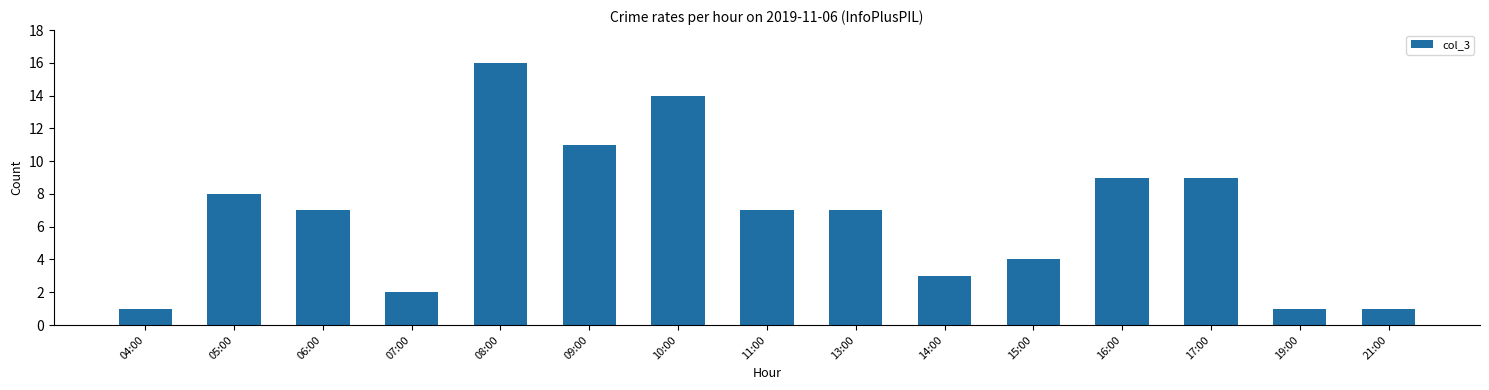

What is the average value?

7